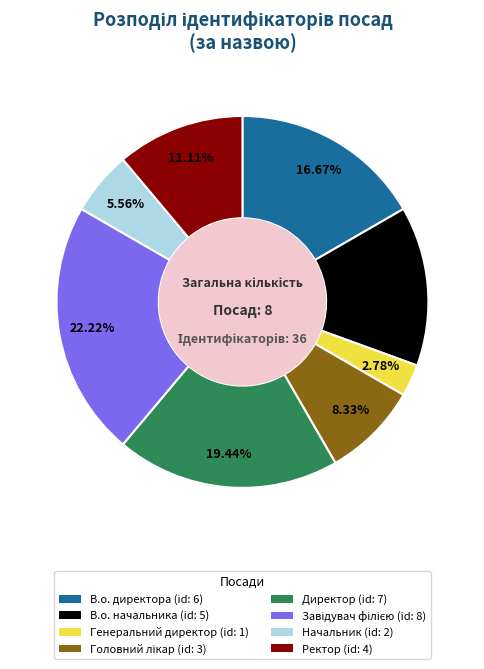

How many segments does this pie chart have?

8